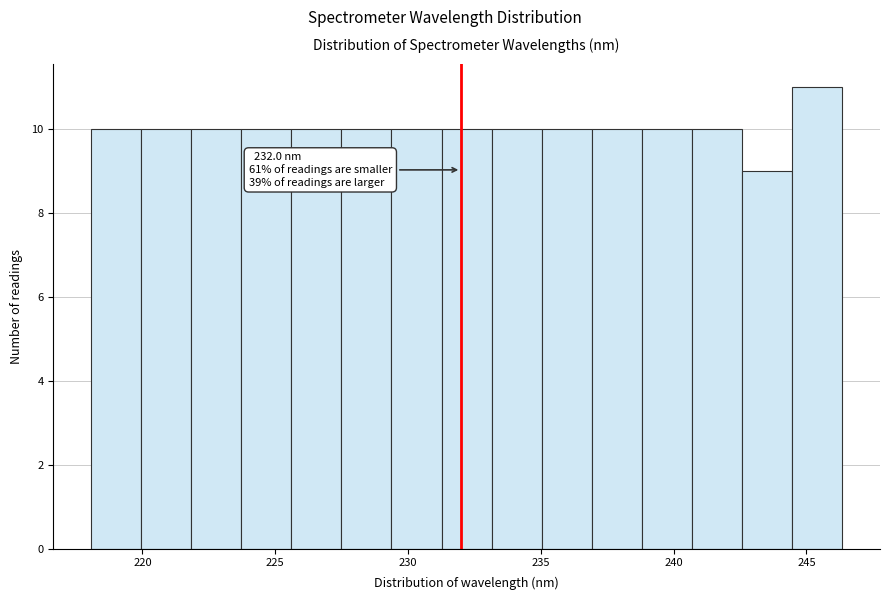

Read against the x-axis, roughly where is the centre of the tallest bar?

245.5